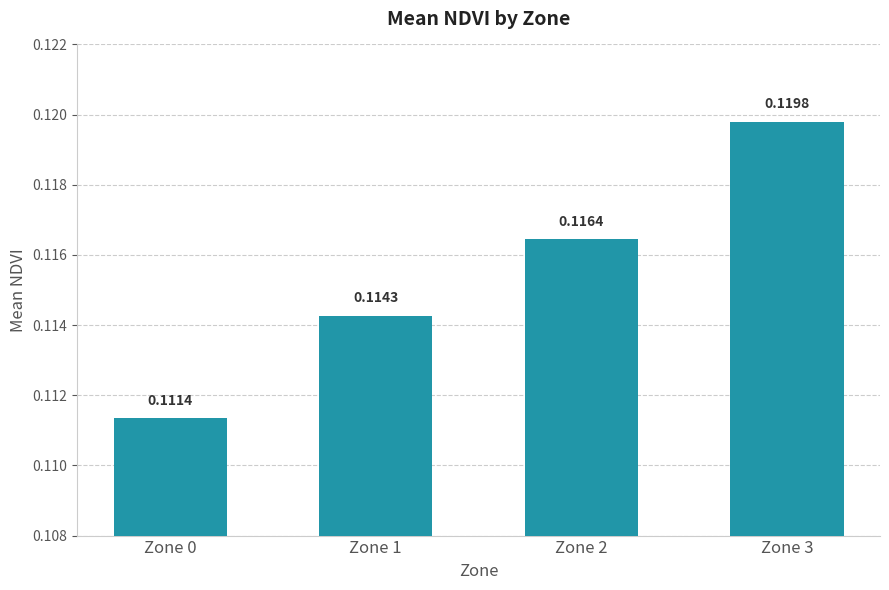

Rank the categories by value from highest to lowest.

Zone 3, Zone 2, Zone 1, Zone 0